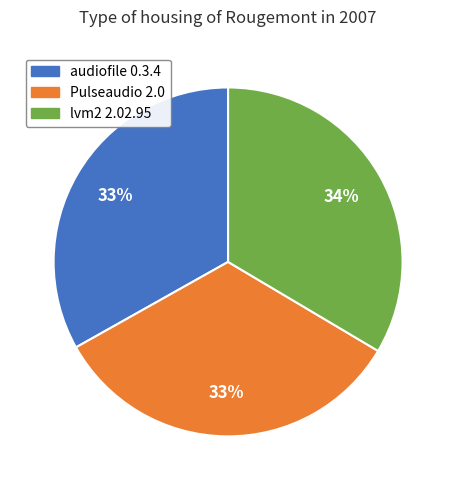

Is Pulseaudio 2.0 the majority of the pie?

No